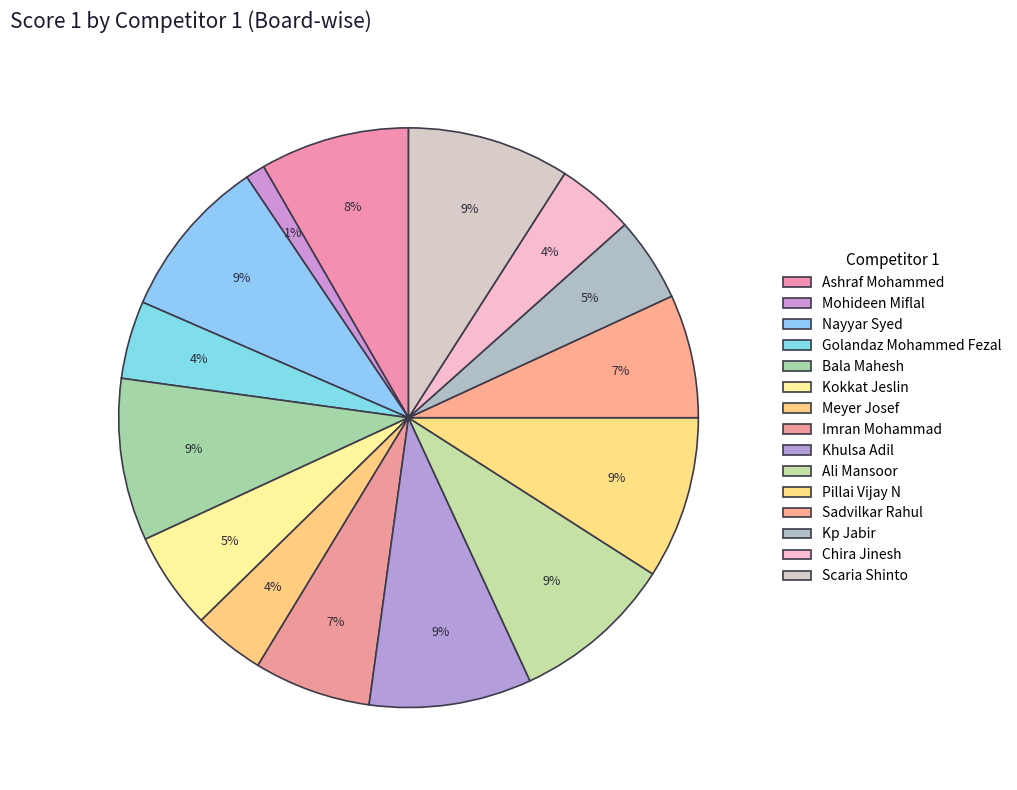

Approximately how many times larger is the value at Golandaz Mohammed Fezal compared to Chira Jinesh?

1.0